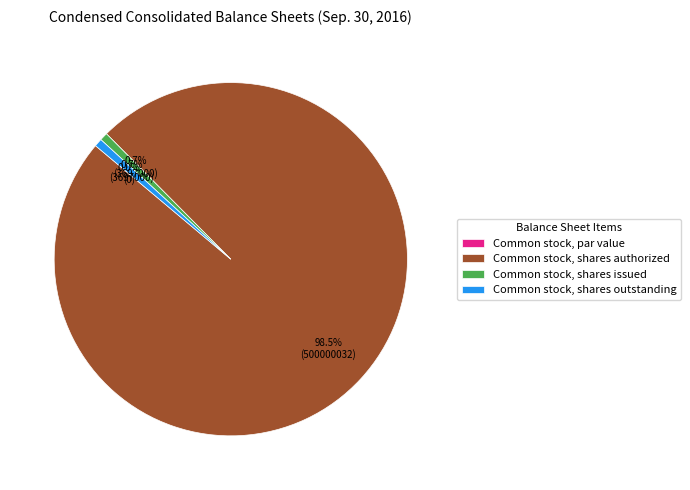

True or false: Common stock, par value accounts for 0% of the total.

True